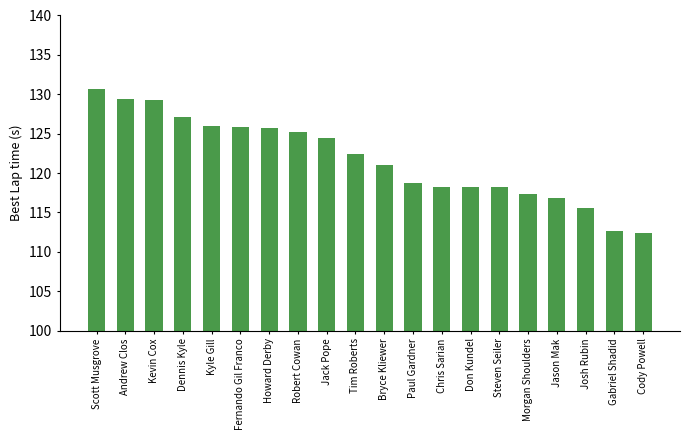

What is the smallest value displayed?

112.4